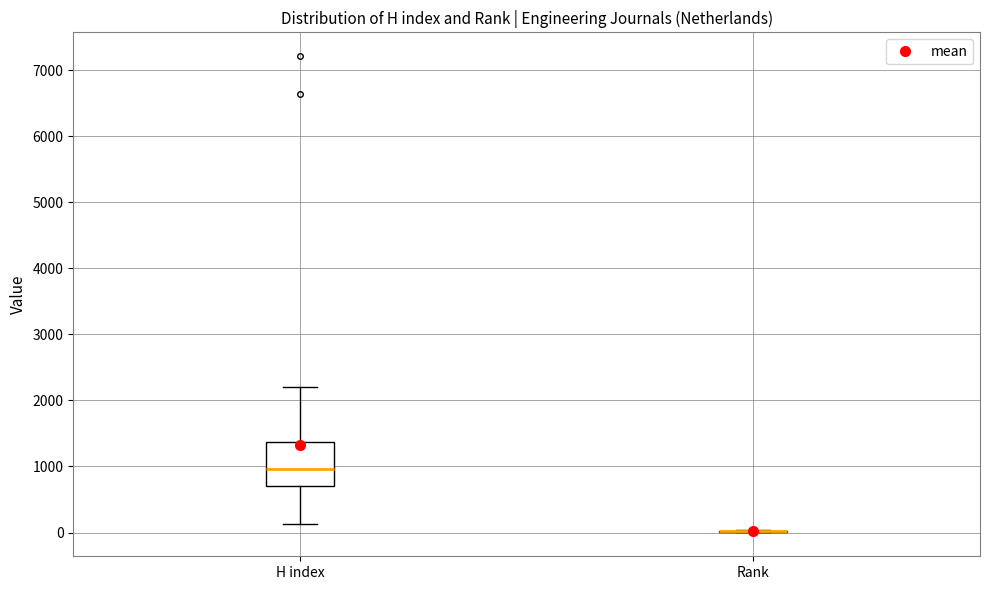

Which box is the tallest, from its lower edge to its upper edge?

H index